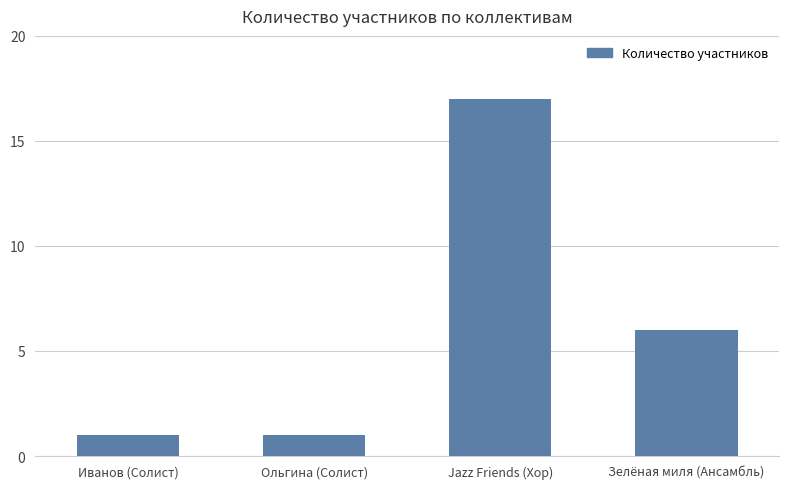

Which has a higher value, Зелёная миля (Ансамбль) or Jazz Friends (Хор)?

Jazz Friends (Хор)